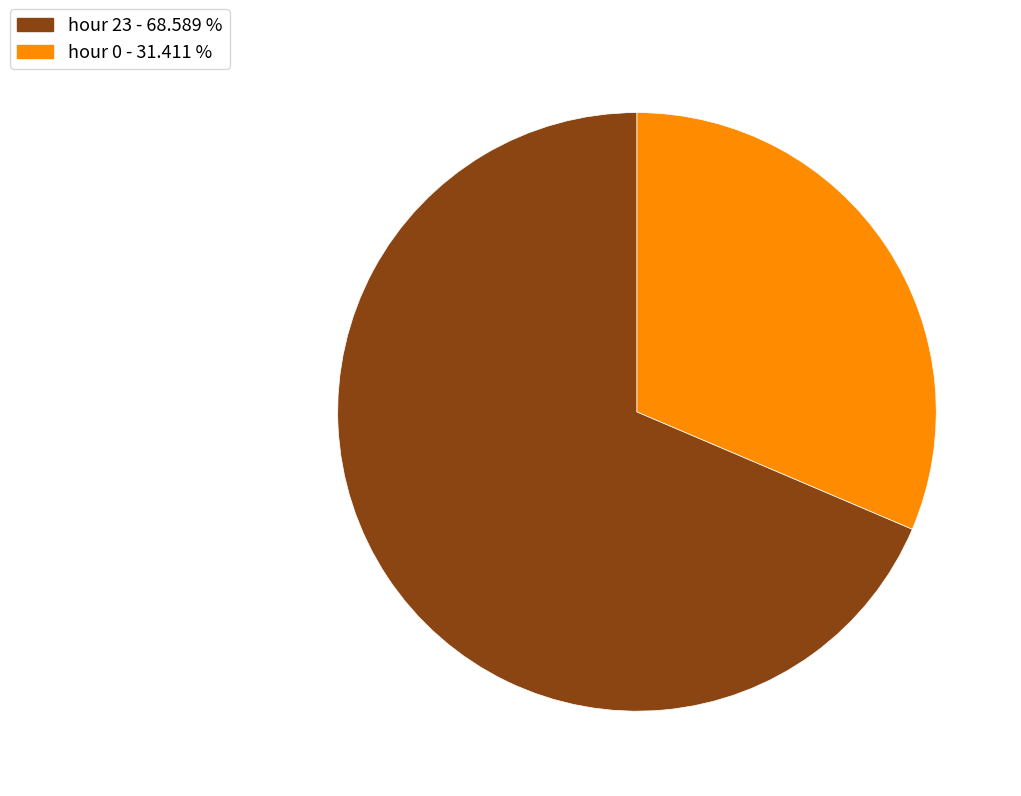

Rank the categories by value from highest to lowest.

hour 23, hour 0